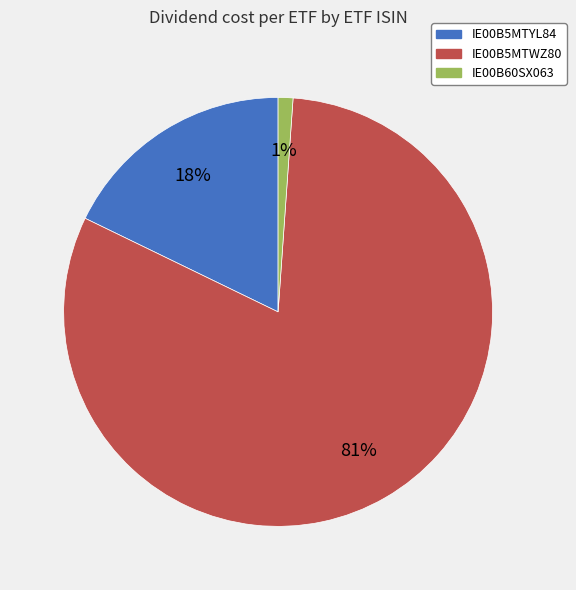

Count the number of slices in the pie.

3